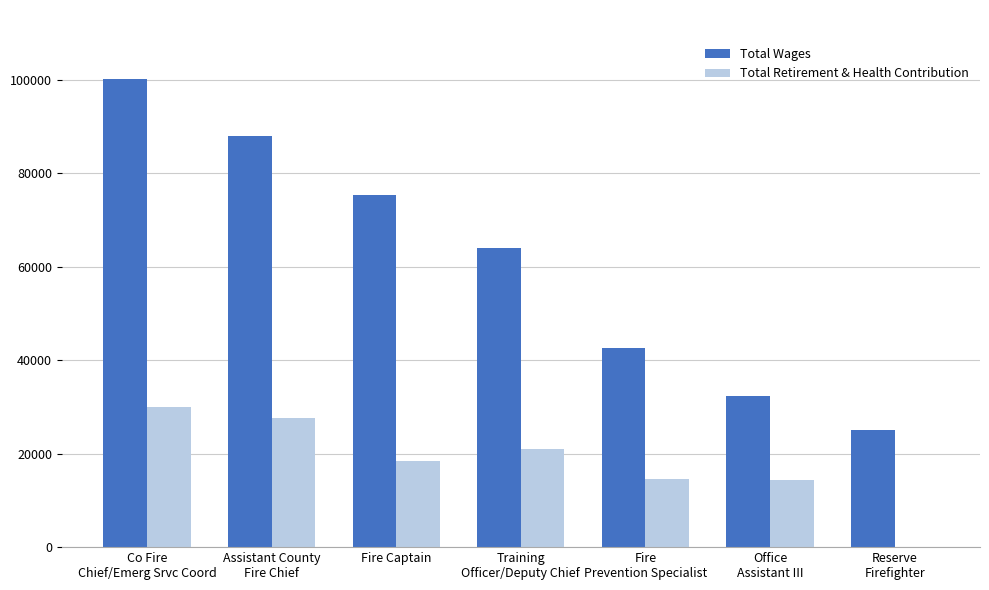

What is the maximum value shown in the chart?

100160